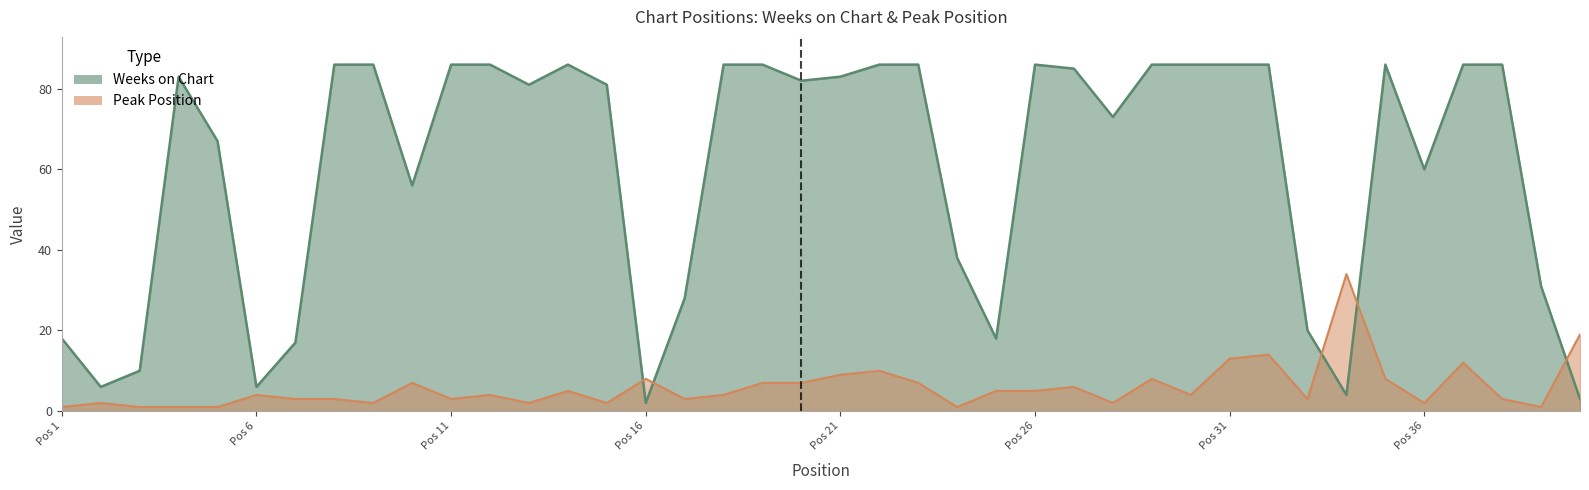

Between 32 and 37, which series saw the biggest shift?

Peak Position